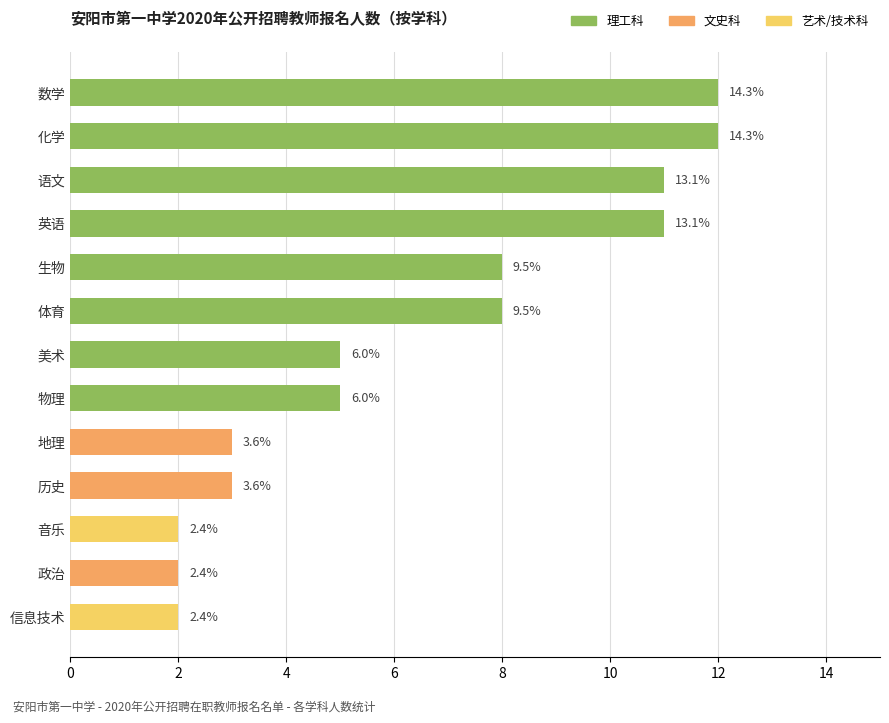

Are the bars horizontal?

Yes